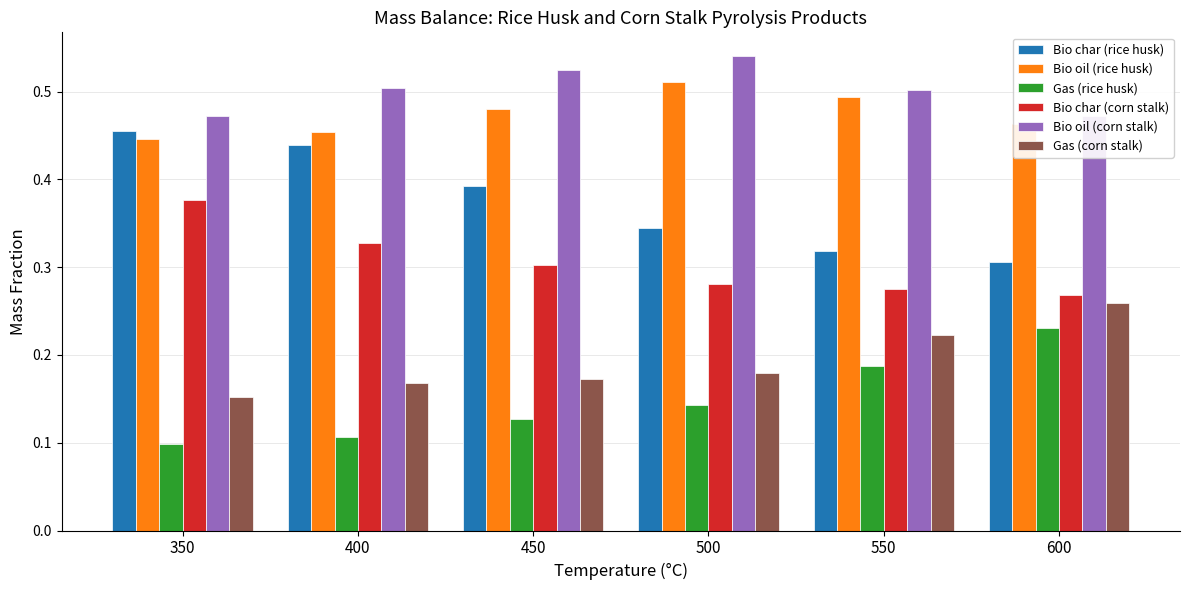

How many groups of bars are there?

6